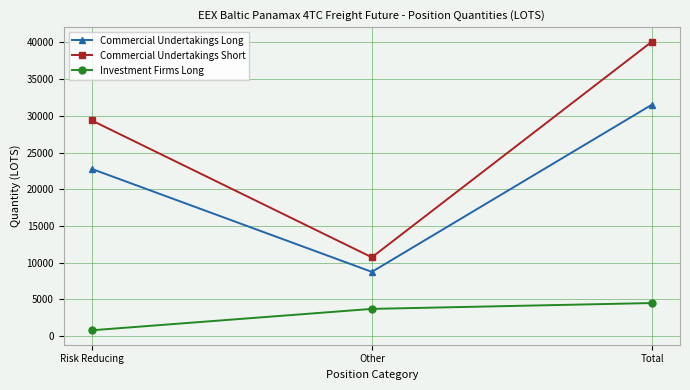

What value does the Commercial Undertakings Long series have at Other?

8751.4